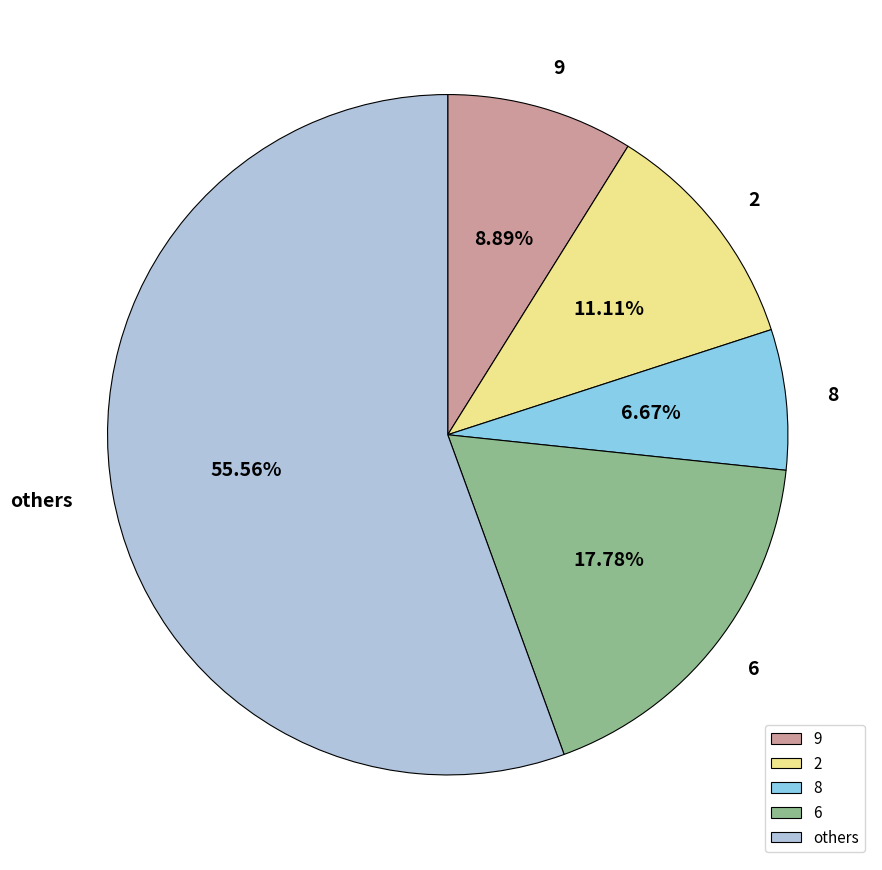

Is the sum of others and 2 greater than half?

Yes